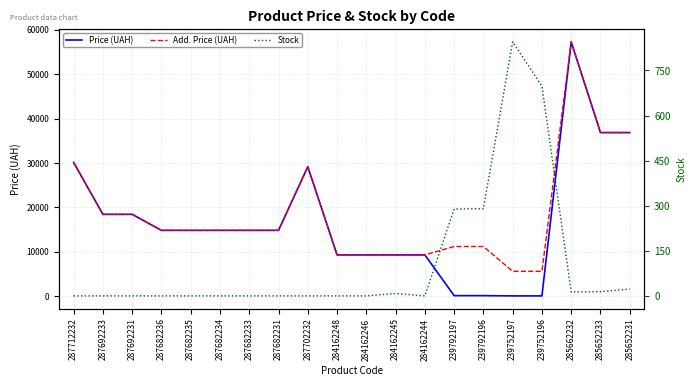

True or false: Stock has a value of 5.1 at 285652233.

False